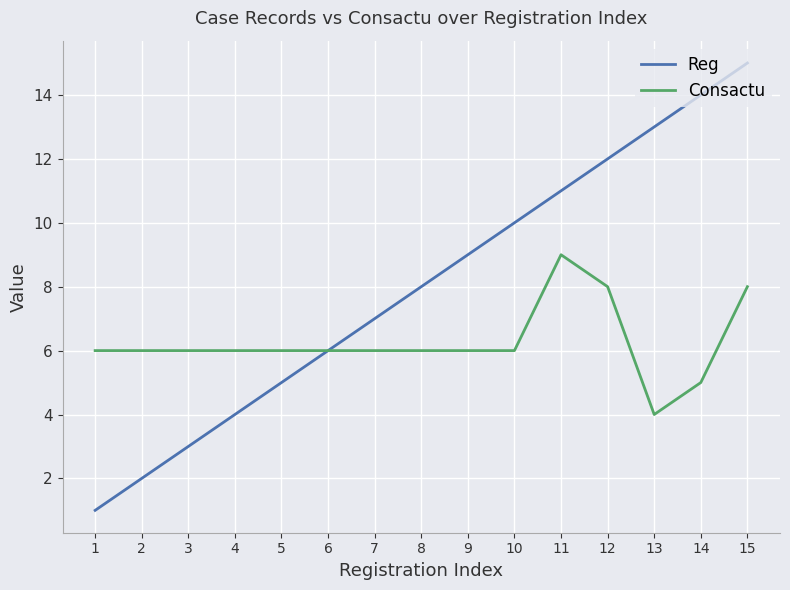

Between 1 and 7, which series saw the biggest shift?

Reg